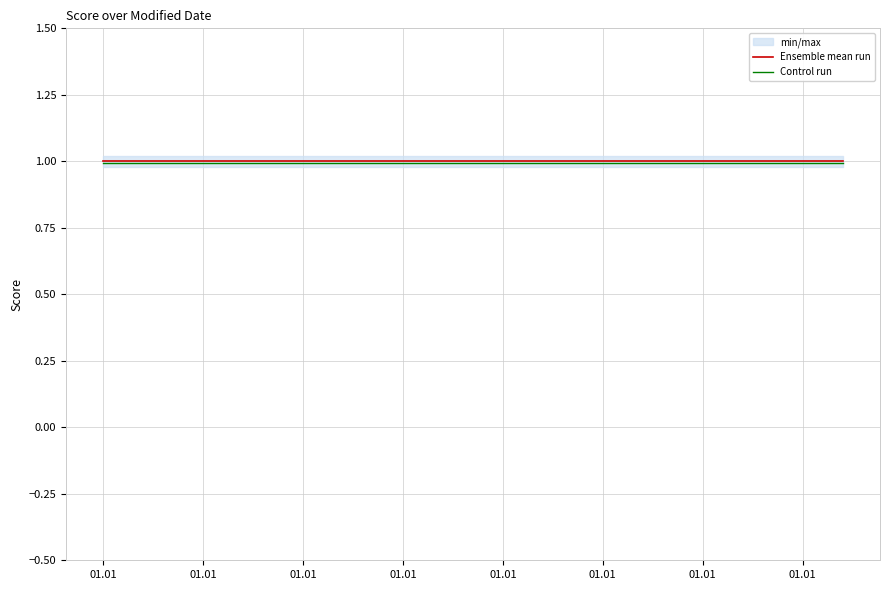

The value of Control run at 01.01 is 0.2. True or false?

False